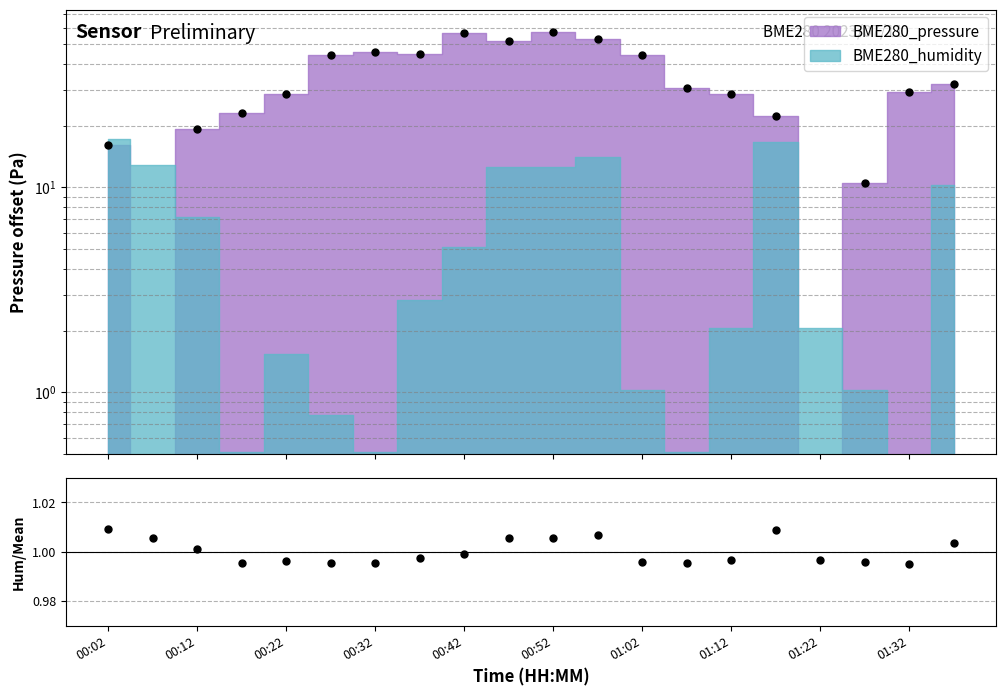

What position from the left is 11?

12